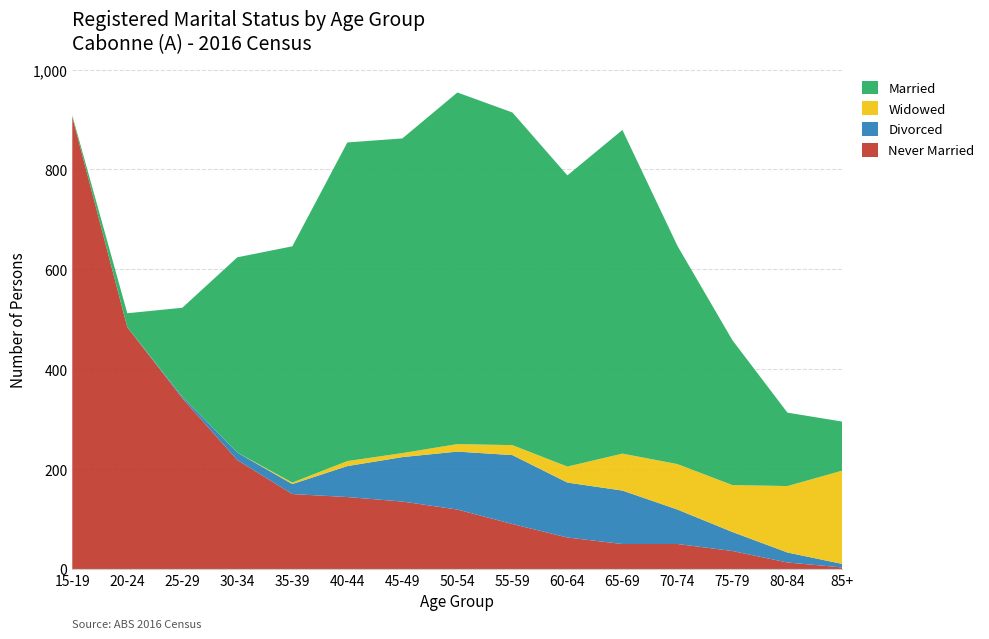

Reading right to left, transcribe all the data shown in this chart.

Never Married: 85+=3	80-84=13	75-79=36	70-74=50	65-69=50	60-64=63	55-59=90	50-54=119	45-49=135	40-44=144	35-39=150	30-34=218	25-29=342	20-24=484	15-19=905
Divorced: 85+=7	80-84=20	75-79=38	70-74=69	65-69=107	60-64=110	55-59=138	50-54=116	45-49=89	40-44=62	35-39=20	30-34=15	25-29=3	20-24=0	15-19=0
Widowed: 85+=187	80-84=133	75-79=94	70-74=91	65-69=74	60-64=32	55-59=20	50-54=15	45-49=8	40-44=10	35-39=3	30-34=0	25-29=0	20-24=0	15-19=0
Married: 85+=98	80-84=147	75-79=290	70-74=437	65-69=648	60-64=583	55-59=666	50-54=704	45-49=630	40-44=638	35-39=473	30-34=391	25-29=178	20-24=28	15-19=3